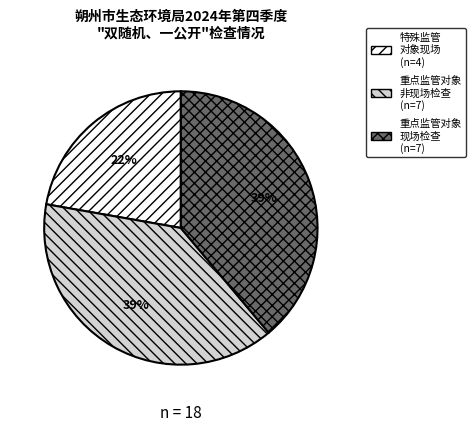

Does any single category account for the majority?

No